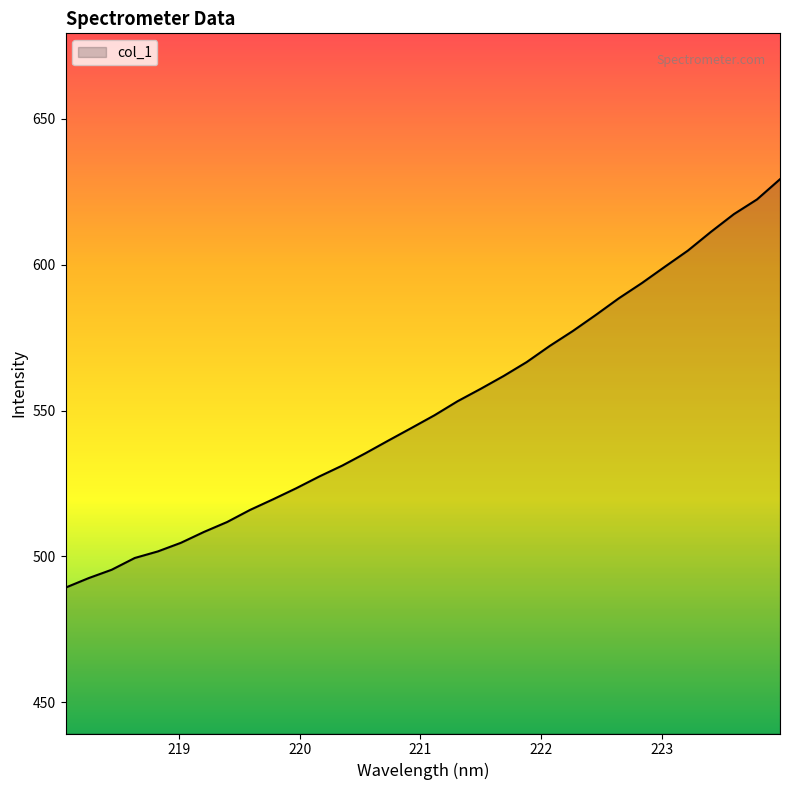

What is the minimum value shown in the chart?

489.3